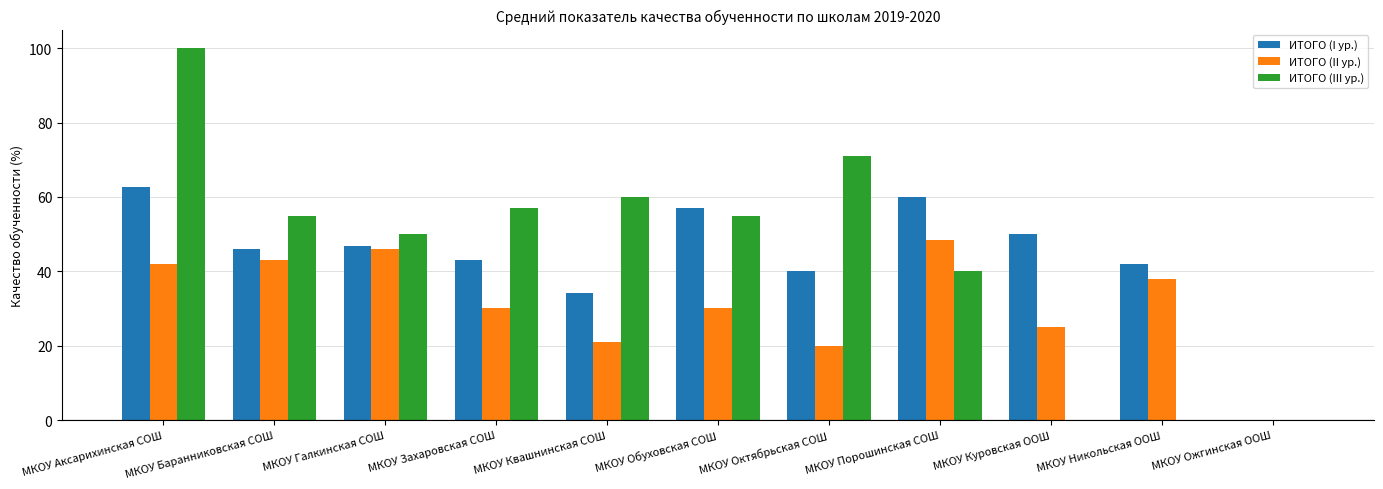

What is the total value across all series at МКОУ Галкинская СОШ?

143.0